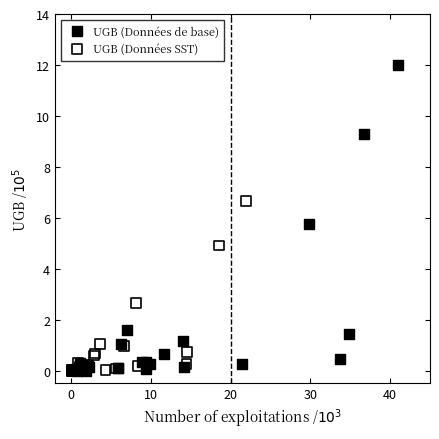

Which series has the largest Y range (max minus min)?

UGB (Données de base)